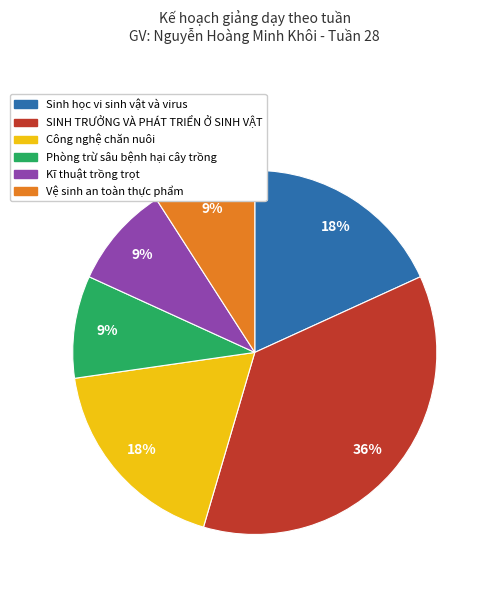

To the nearest percent, what is the difference between the largest and smallest slice percentages?

27%